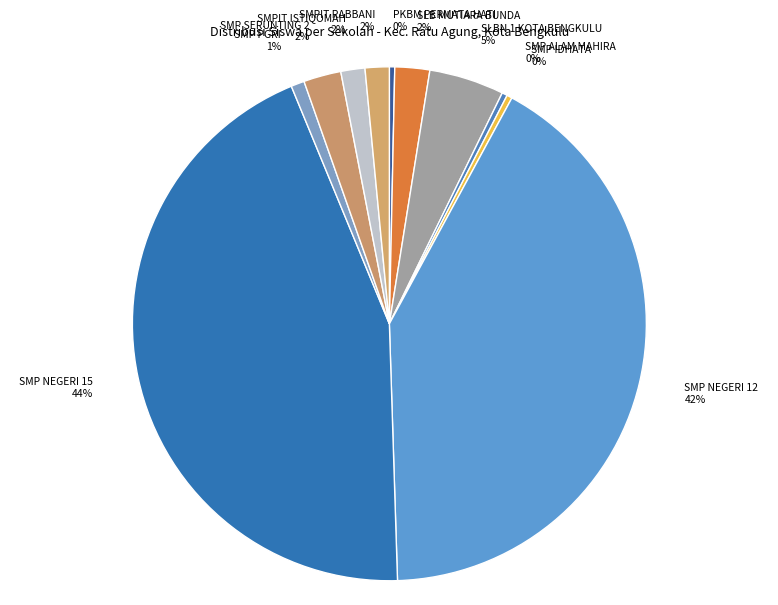

Is there any slice that represents more than half of the pie?

No